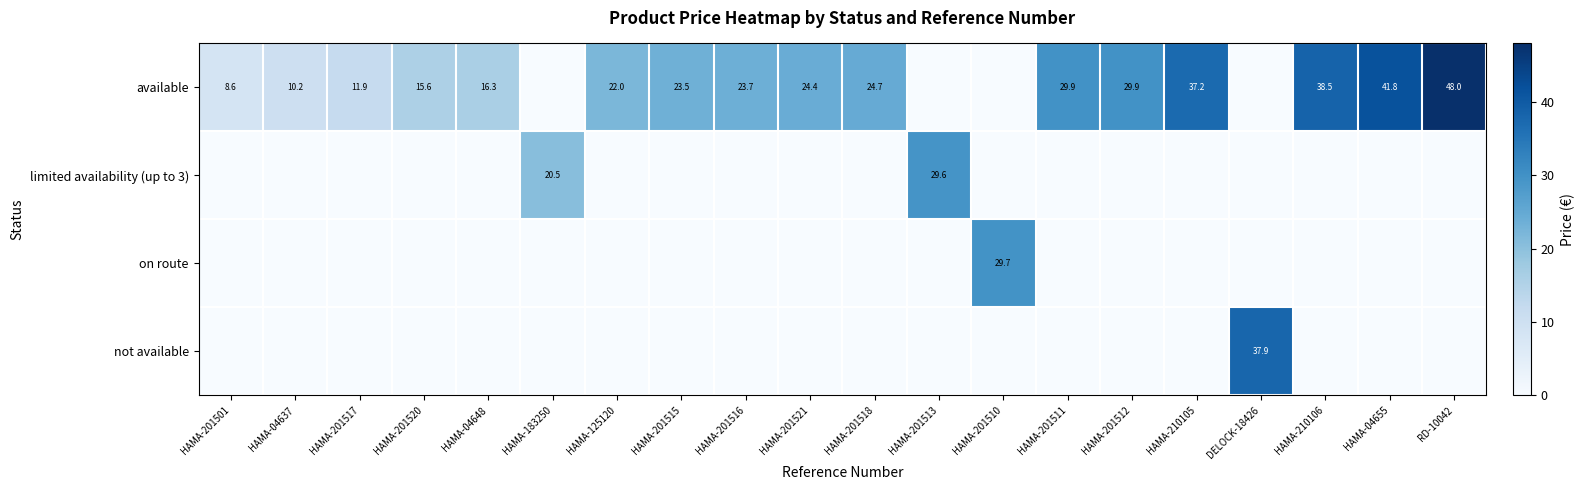

The available series shows 23.5 at HAMA-201515. True or false?

True